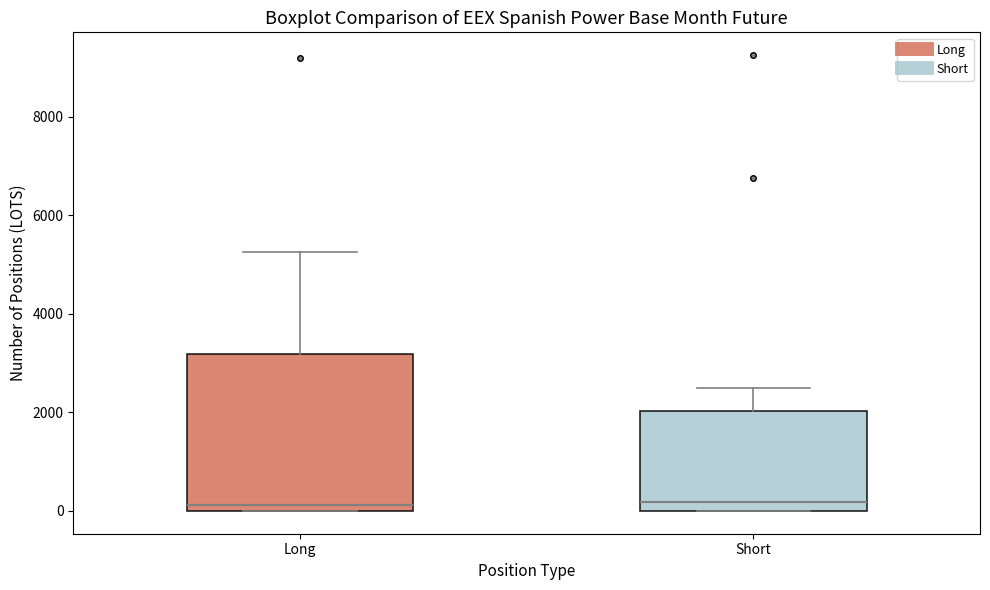

Reading left to right, transcribe this box plot: for each box, give where its median line is, the range the box spans, and where its two whiskers end, as read against the y-axis. The values are not printed on the chart, so give them approximately, as read against the axis.

Long: median 200, box 0 to 3200, whiskers 0 to 5200
Short: median 200, box 0 to 2000, whiskers 0 to 2400